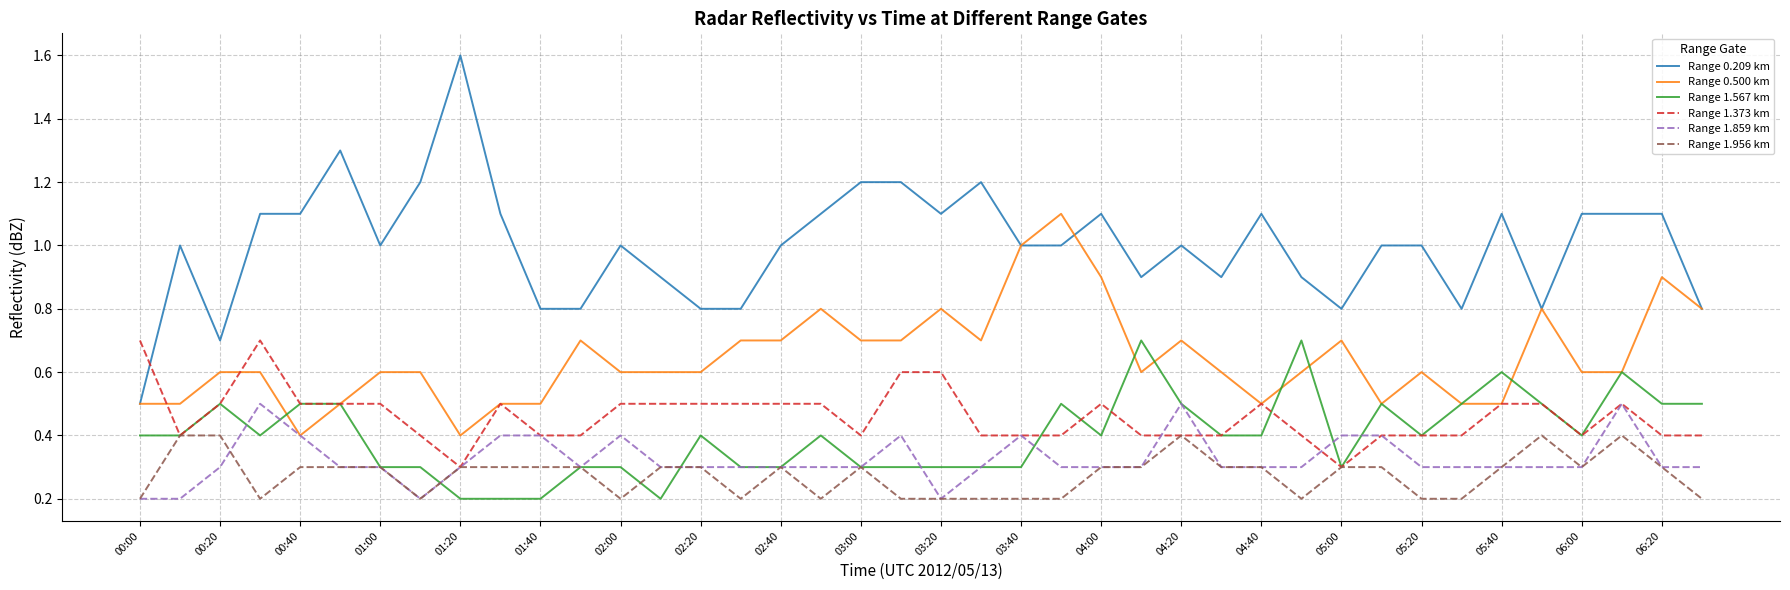

Is this an area chart (filled region under the line)?

No